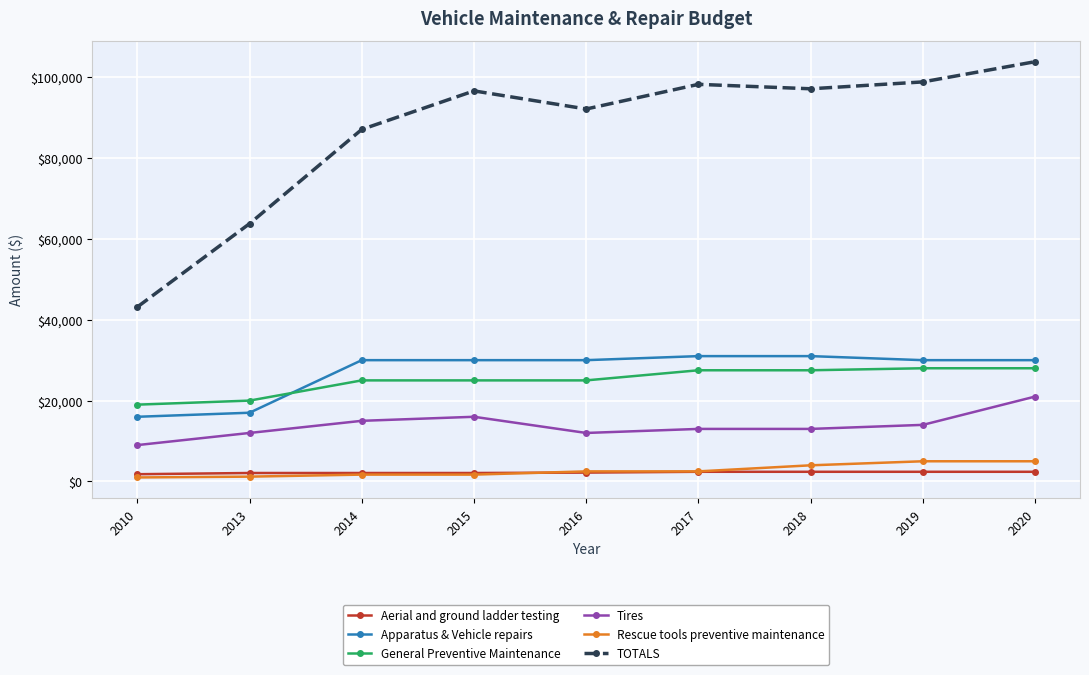

Which series has the largest total across all categories?

TOTALS